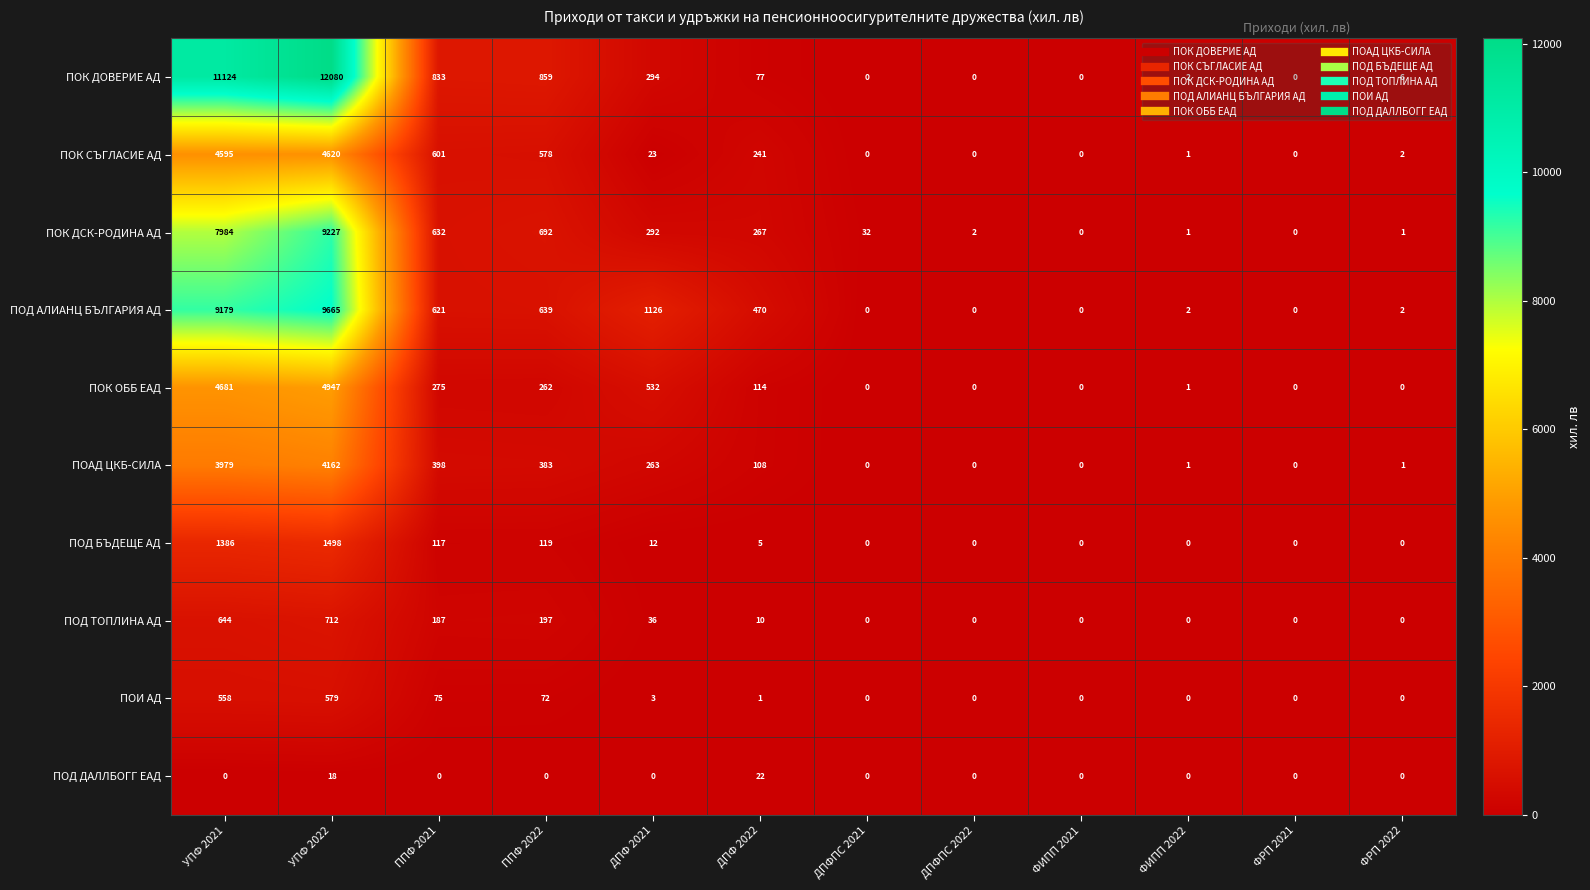

What is the average value of the ПОК ОББ ЕАД series?

901